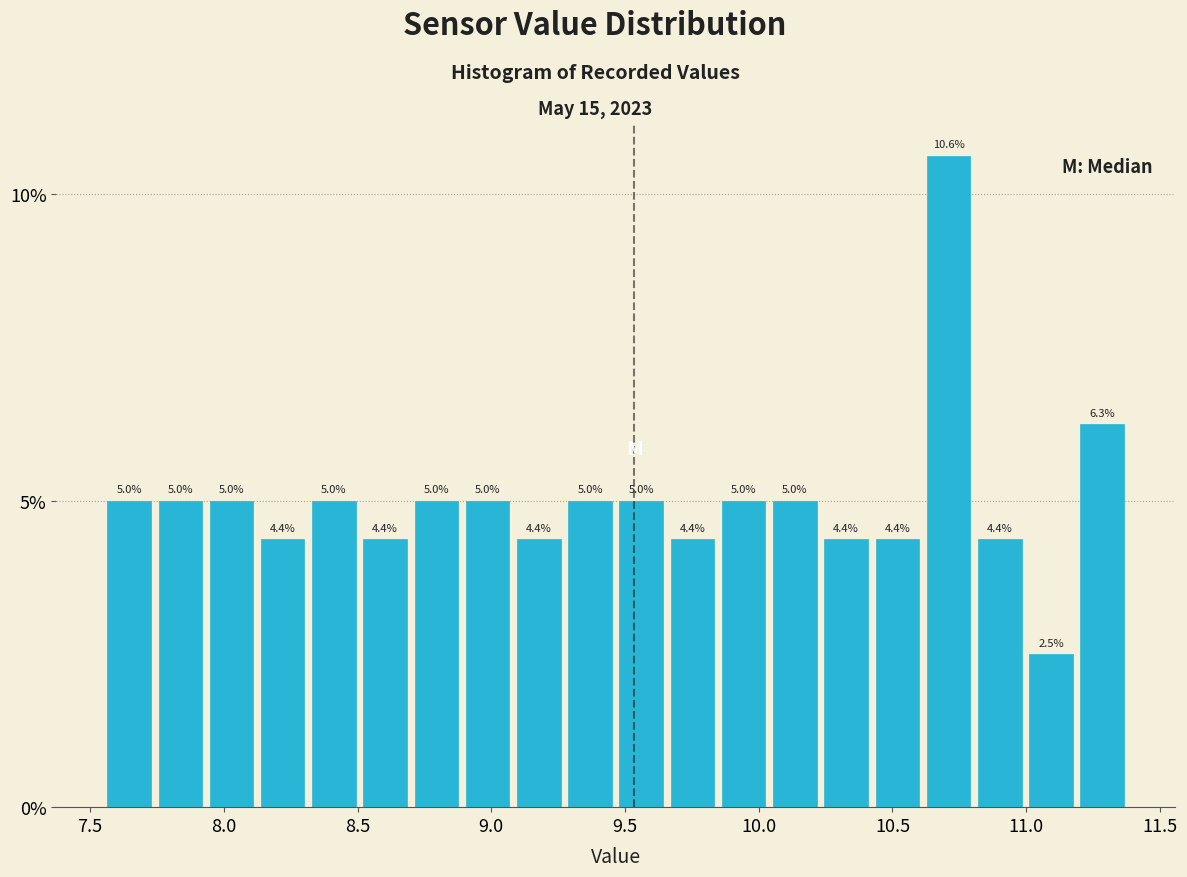

Read against the x-axis, roughly where is the centre of the tallest bar?

10.70